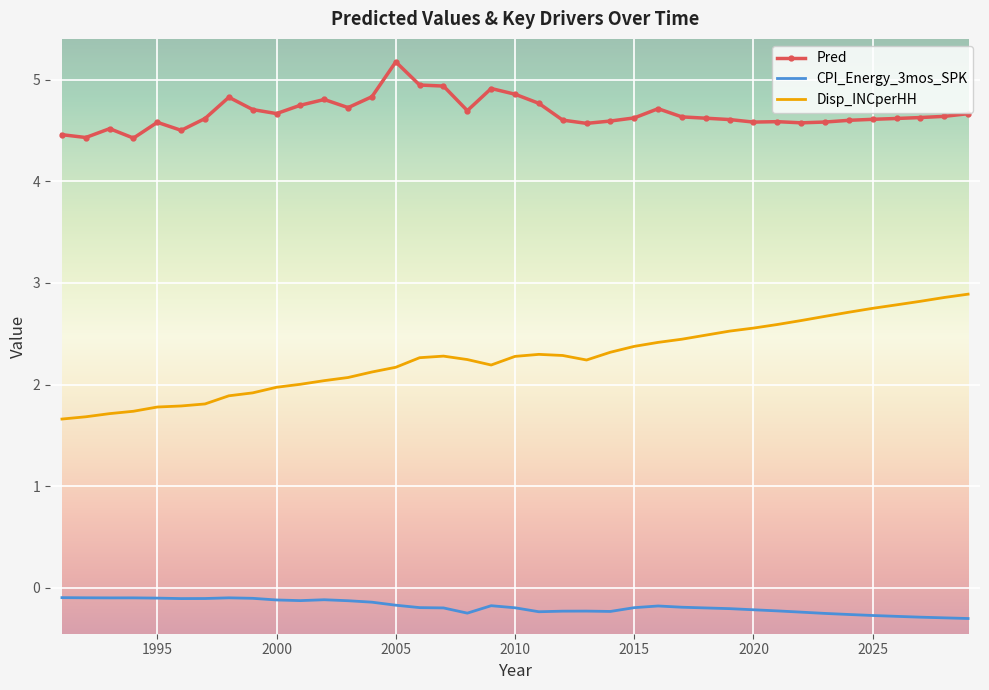

Rank the series by their average value, from highest to lowest.

Pred, Disp_INCperHH, CPI_Energy_3mos_SPK